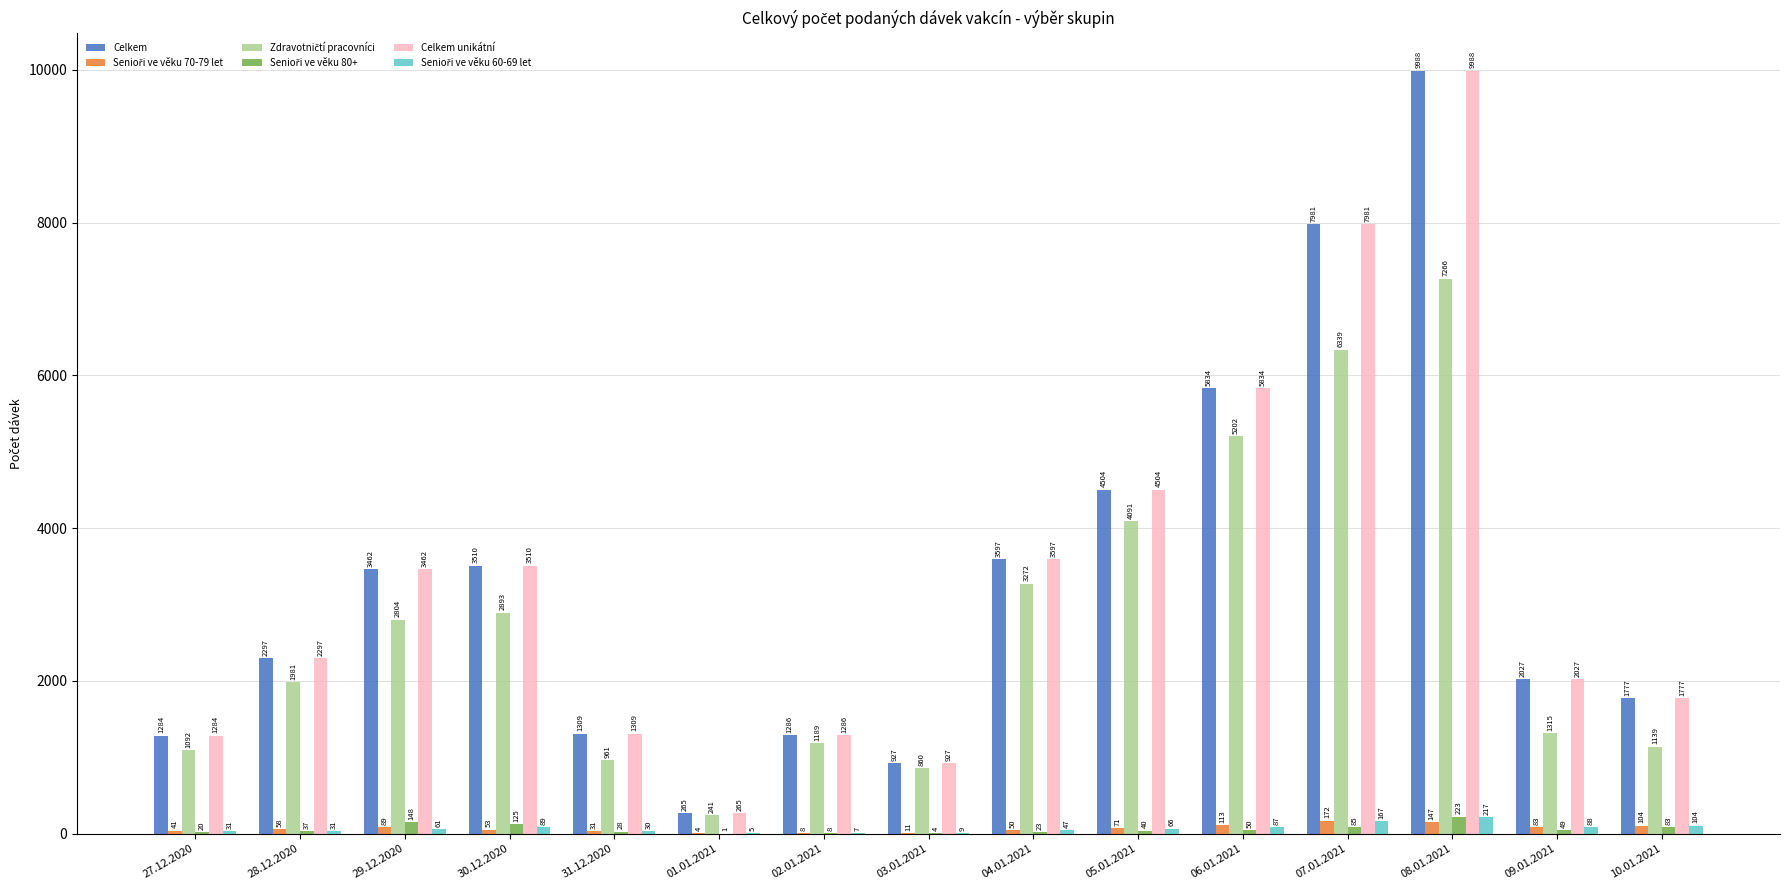

Count the number of categories in the chart.

15